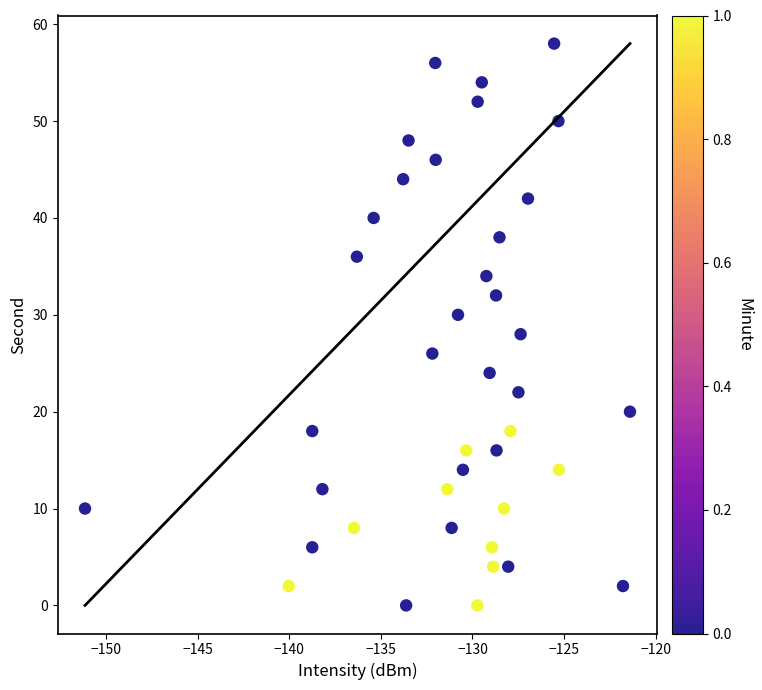

What is the range of Y values (max minus min)?

58